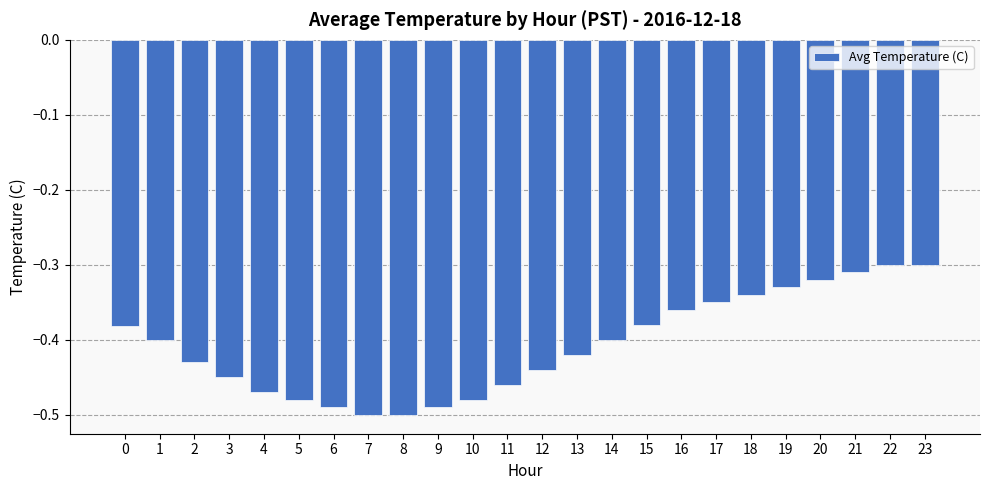

Is it true that the value at 9 is -0.8?

False